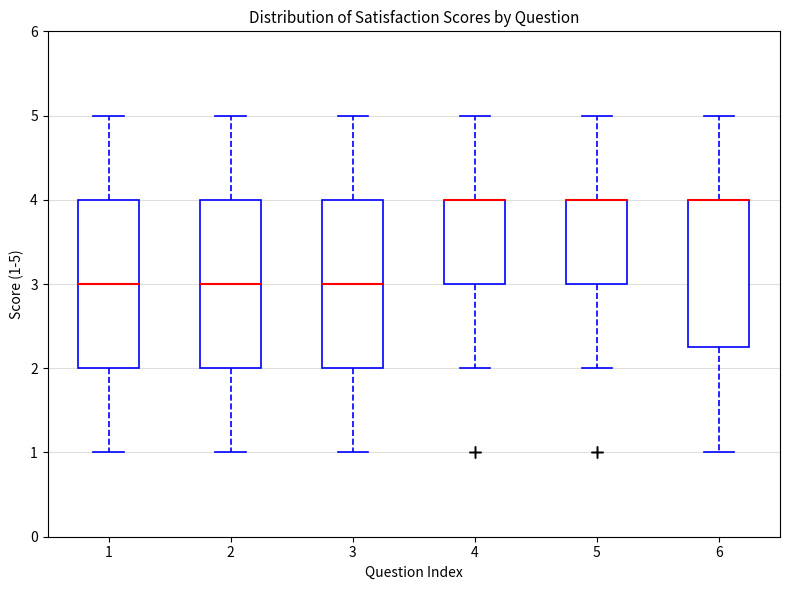

Reading left to right, transcribe this box plot: for each box, give where its median line is, the range the box spans, and where its two whiskers end, as read against the y-axis. The values are not printed on the chart, so give them approximately, as read against the axis.

1: median 3.0, box 2.0 to 4.0, whiskers 1.0 to 5.0
2: median 3.0, box 2.0 to 4.0, whiskers 1.0 to 5.0
3: median 3.0, box 2.0 to 4.0, whiskers 1.0 to 5.0
4: median 4.0 (drawn on the box's upper edge), box 3.0 to 4.0, whiskers 2.0 to 5.0
5: median 4.0 (drawn on the box's upper edge), box 3.0 to 4.0, whiskers 2.0 to 5.0
6: median 4.0 (drawn on the box's upper edge), box 2.3 to 4.0, whiskers 1.0 to 5.0